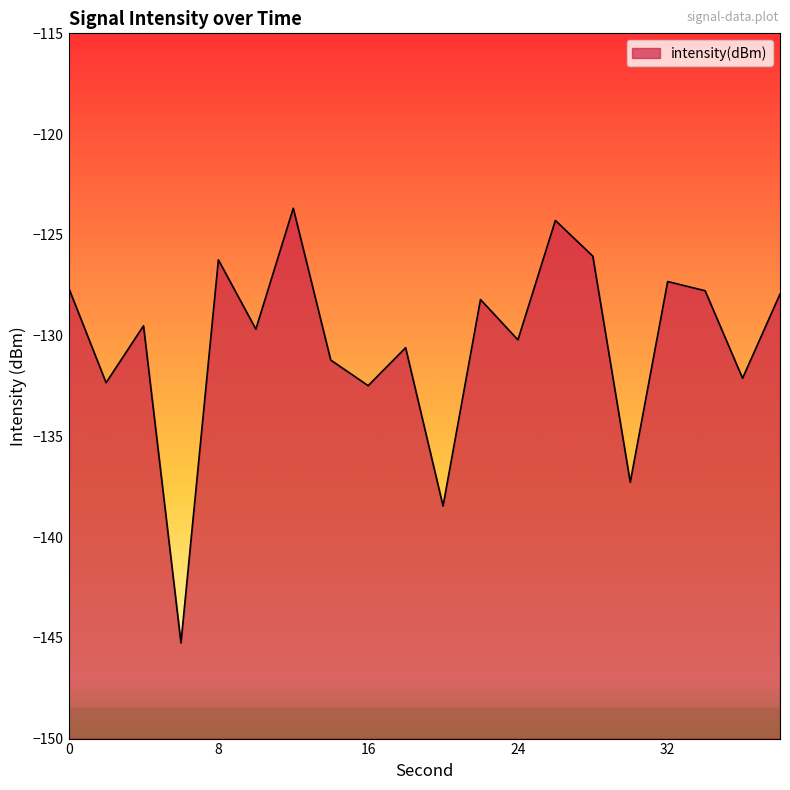

Does the chart have visible grid lines?

No